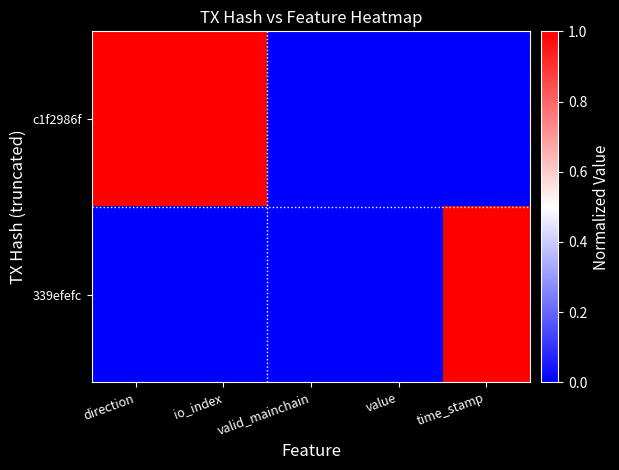

At which category is the sum across all series the highest?

direction